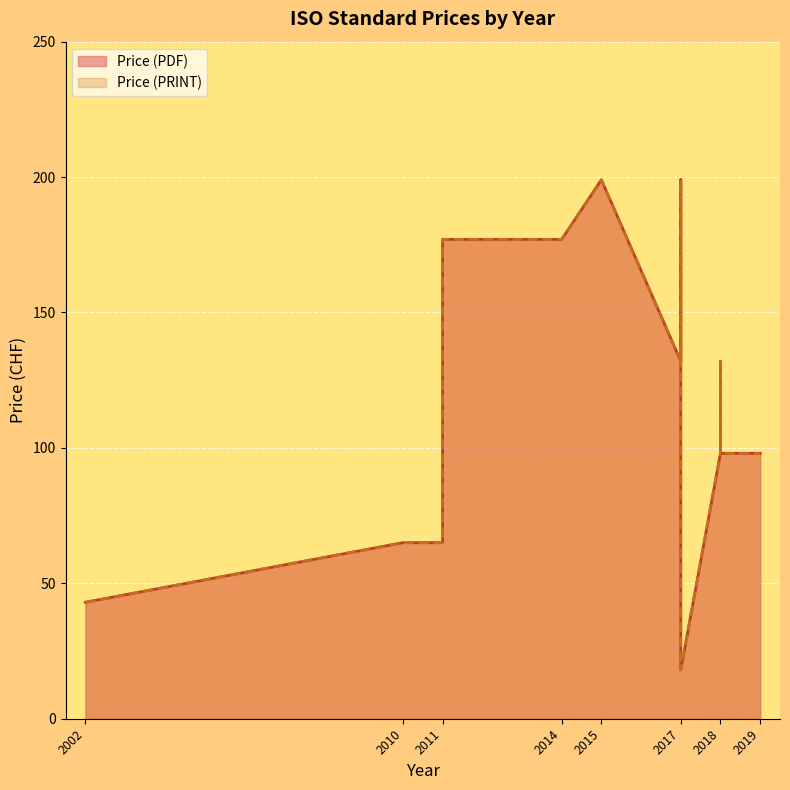

Which label corresponds to the largest value in the chart?

2015